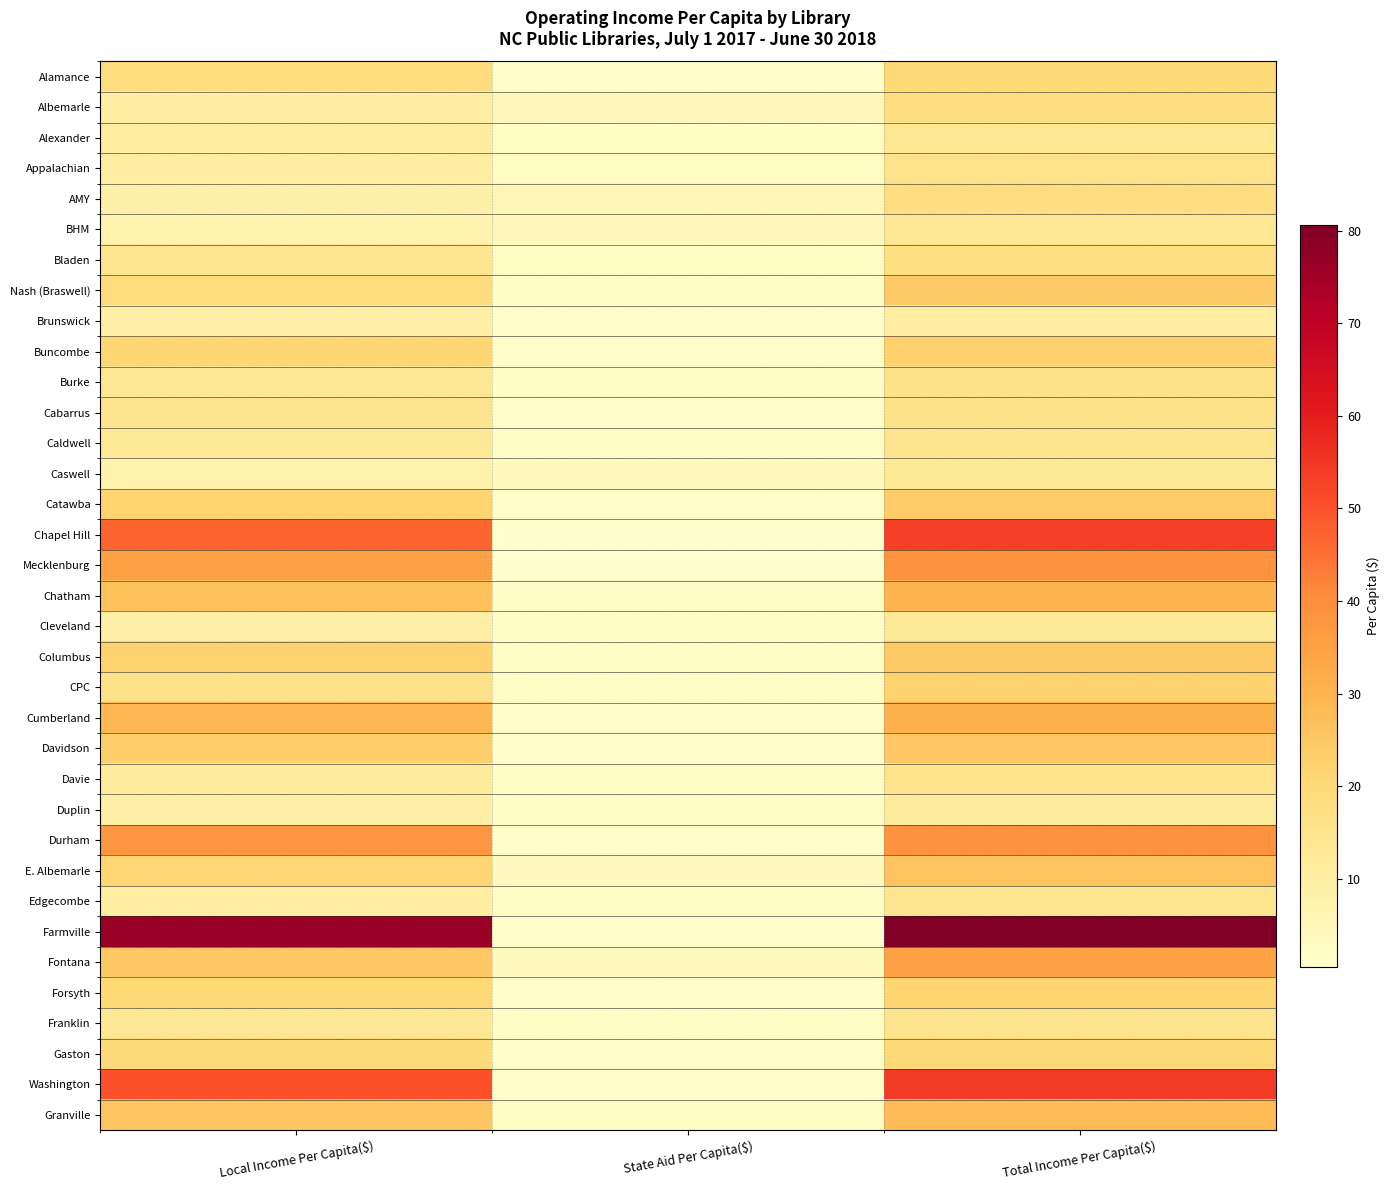

Between State Aid Per Capita($) and Total Income Per Capita($), which is larger?

Total Income Per Capita($)